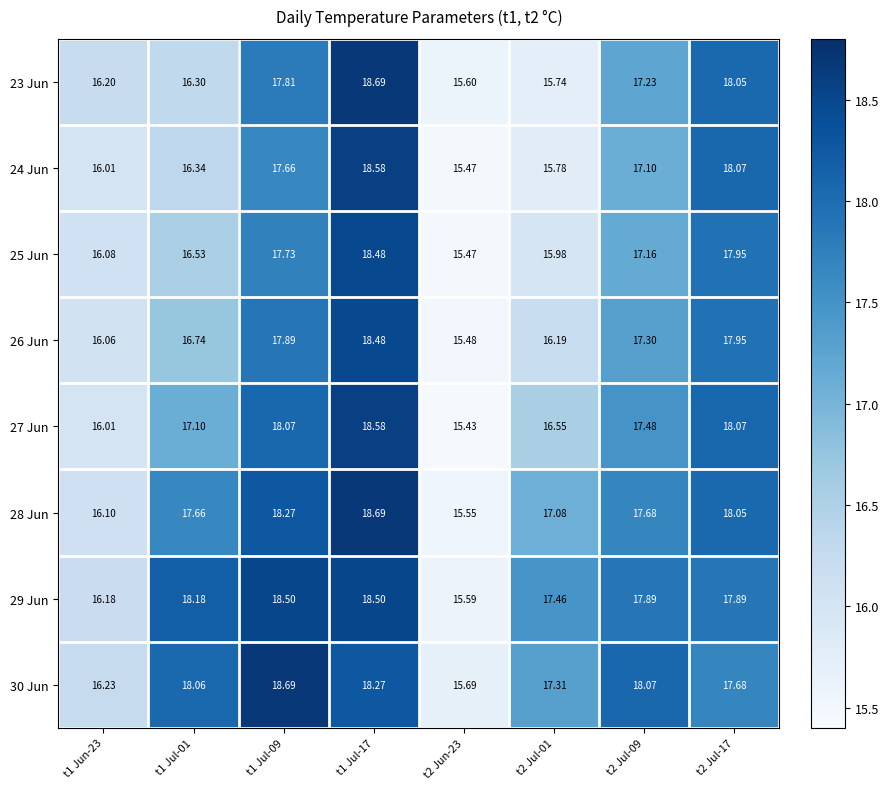

At how many categories does at least one series exceed 16?

7